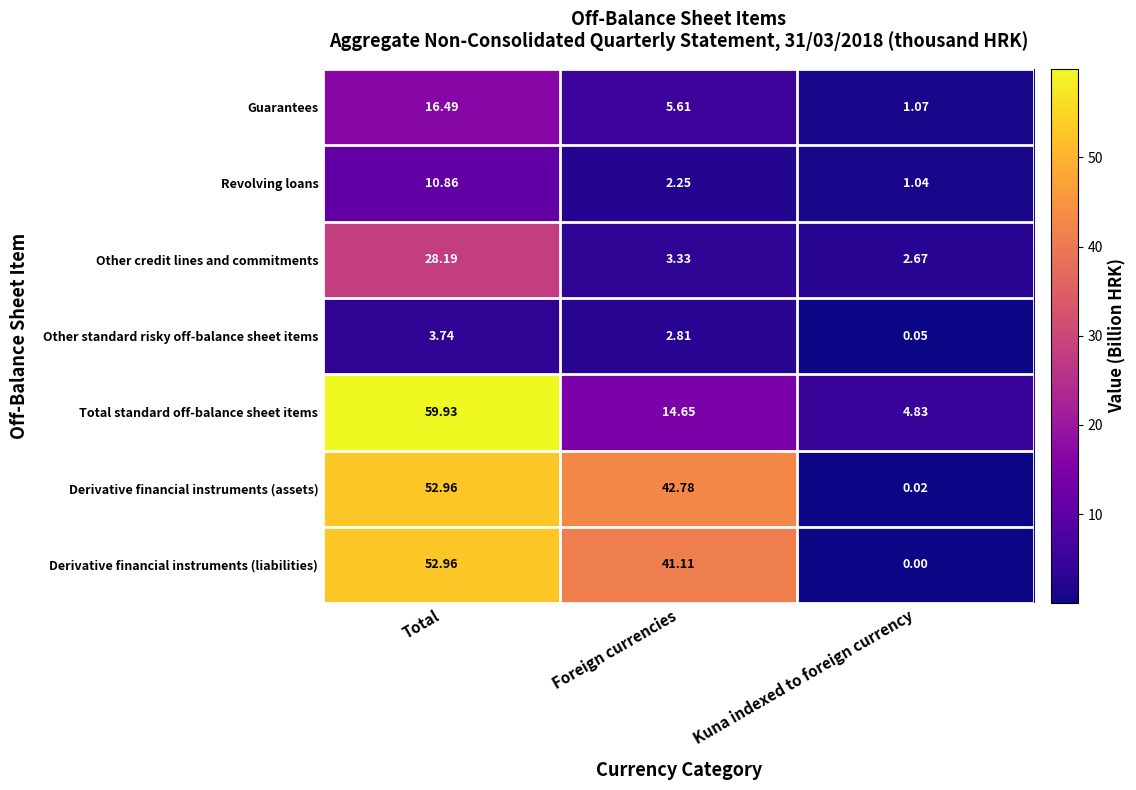

Rank the categories by Derivative financial instruments (assets) value from highest to lowest.

Total, Foreign currencies, Kuna indexed to foreign currency